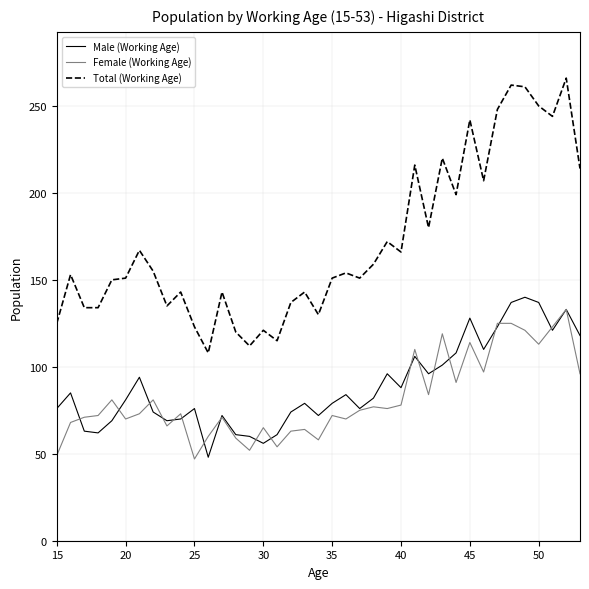

Which series has the largest total across all categories?

Total (Working Age)